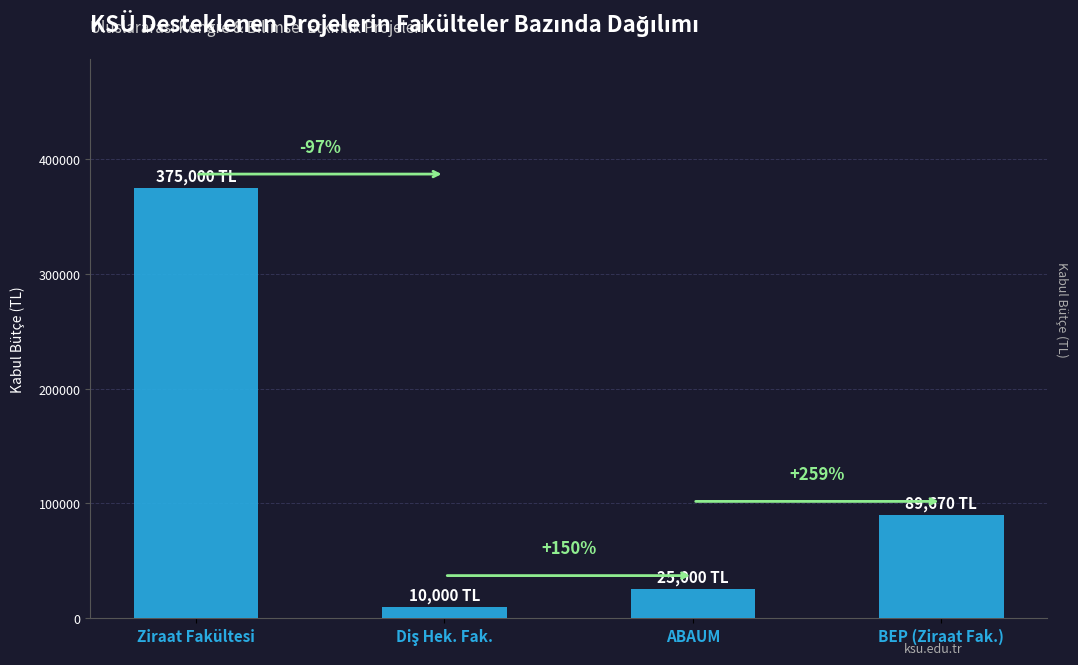

Reading right to left, list all the values displayed in this chart.

89670	25000	10000	375000